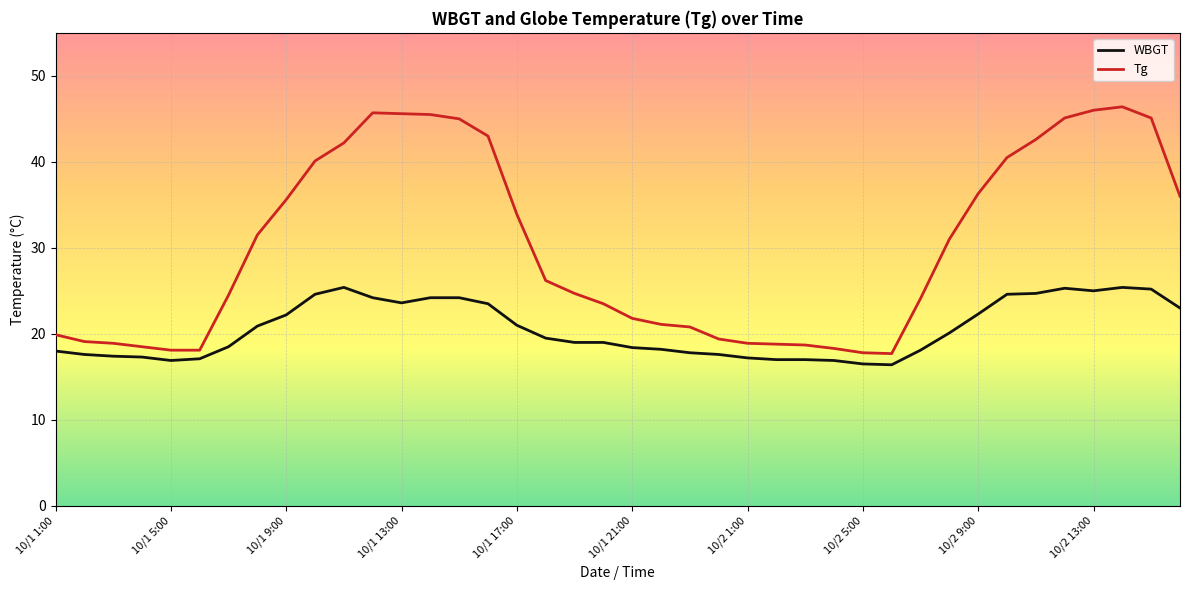

What is the maximum value for WBGT?

25.4